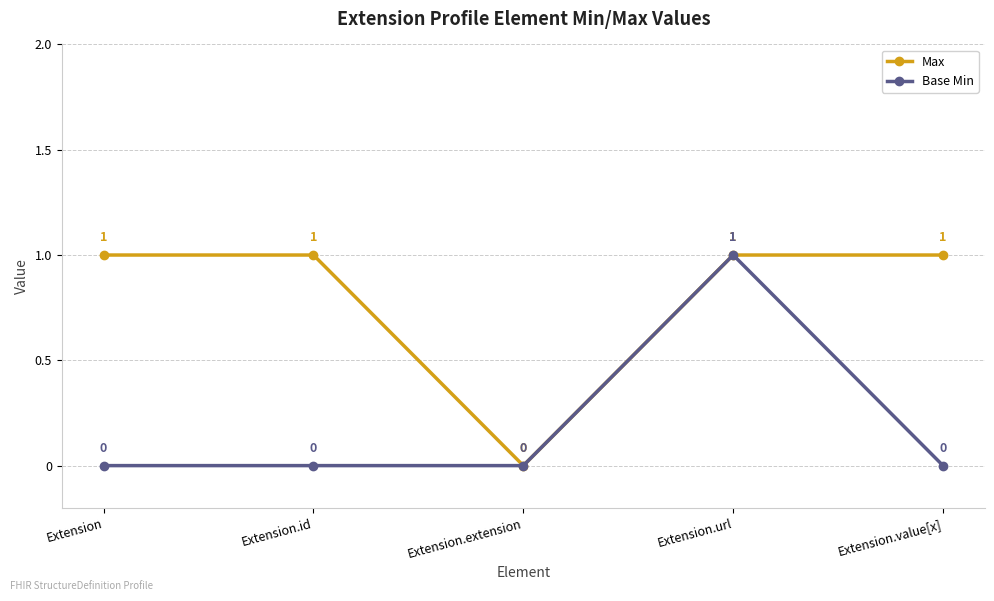

The Base Min series shows 0 at Extension.url. True or false?

False